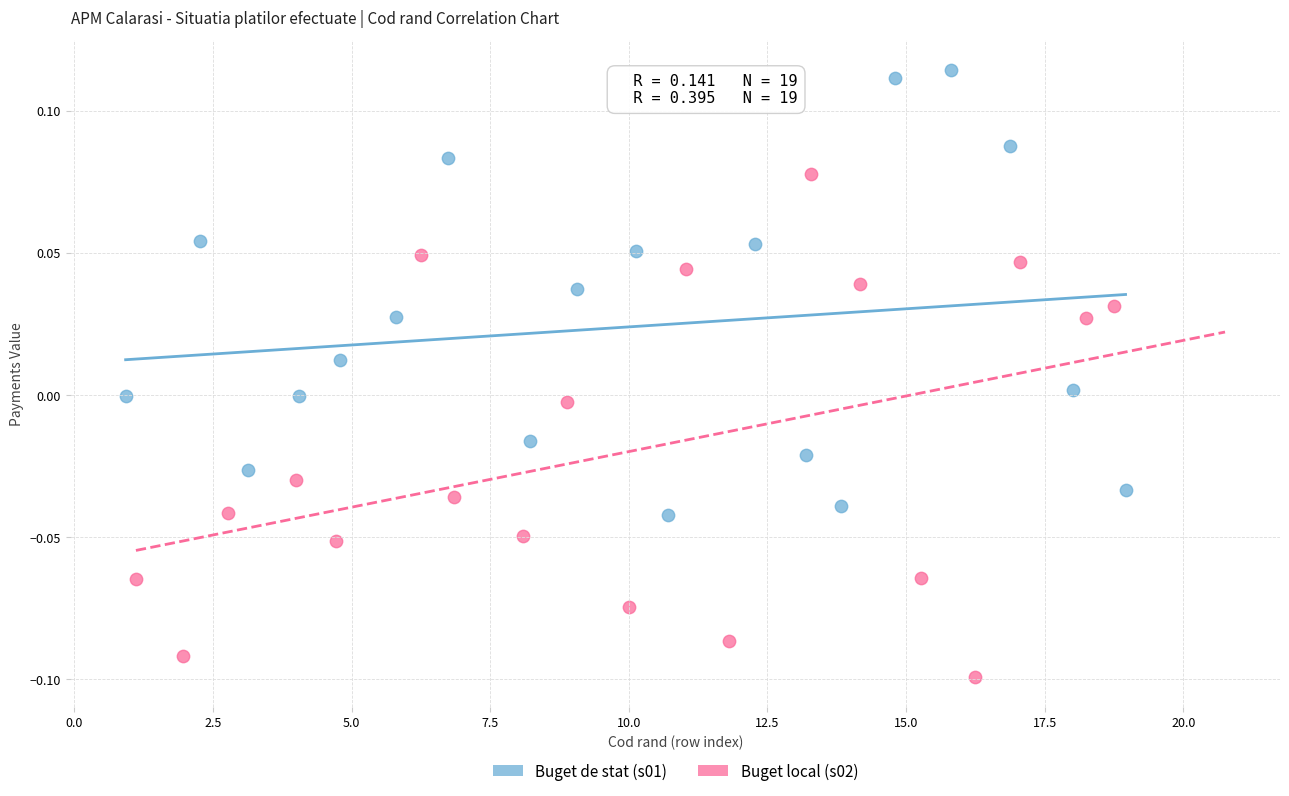

Which series reaches the minimum Y coordinate?

Buget local (s02)